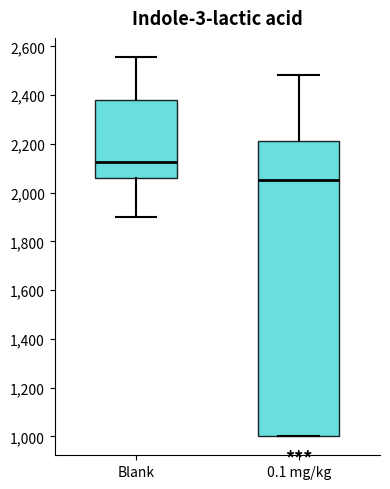

Reading left to right, read every box against the y-axis: the position of its median line, the range the box covers, and the ends of its whiskers. The values are not printed on the chart, so give them approximately, as read against the axis.

Blank: median 2120, box 2060 to 2380, whiskers 1900 to 2560
0.1 mg/kg: median 2060, box 1000 to 2220, whiskers 1000 to 2480